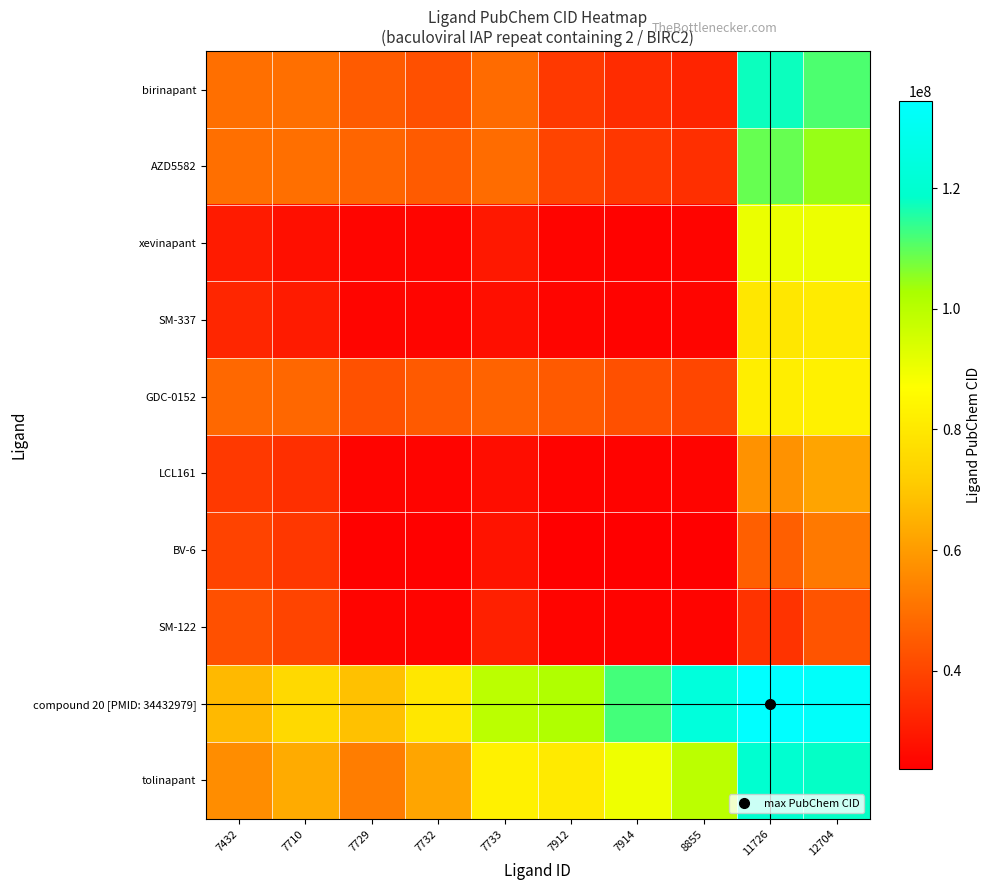

Which series changed the most between 7432 and 7914?

compound 20 [PMID: 34432979]